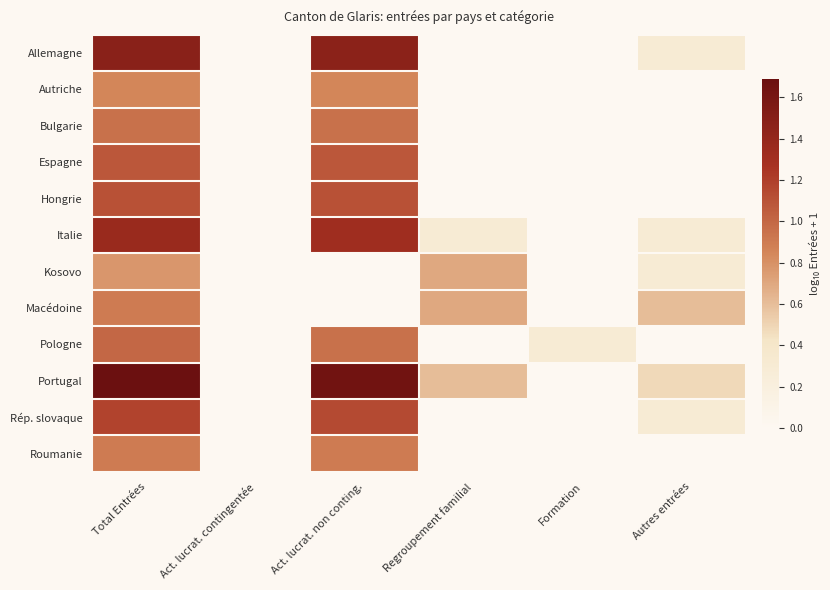

Reading right to left, what are all the values shown in this chart?

Allemagne: Autres entrées=0.3	Formation=0.0	Regroupement familial=0.0	Act. lucrat. non conting.=1.5	Act. lucrat. contingentée=0.0	Total Entrées=1.5
Autriche: Autres entrées=0.0	Formation=0.0	Regroupement familial=0.0	Act. lucrat. non conting.=0.8	Act. lucrat. contingentée=0.0	Total Entrées=0.8
Bulgarie: Autres entrées=0.0	Formation=0.0	Regroupement familial=0.0	Act. lucrat. non conting.=1.0	Act. lucrat. contingentée=0.0	Total Entrées=1.0
Espagne: Autres entrées=0.0	Formation=0.0	Regroupement familial=0.0	Act. lucrat. non conting.=1.1	Act. lucrat. contingentée=0.0	Total Entrées=1.1
Hongrie: Autres entrées=0.0	Formation=0.0	Regroupement familial=0.0	Act. lucrat. non conting.=1.1	Act. lucrat. contingentée=0.0	Total Entrées=1.1
Italie: Autres entrées=0.3	Formation=0.0	Regroupement familial=0.3	Act. lucrat. non conting.=1.3	Act. lucrat. contingentée=0.0	Total Entrées=1.4
Kosovo: Autres entrées=0.3	Formation=0.0	Regroupement familial=0.7	Act. lucrat. non conting.=0.0	Act. lucrat. contingentée=0.0	Total Entrées=0.8
Macédoine: Autres entrées=0.6	Formation=0.0	Regroupement familial=0.7	Act. lucrat. non conting.=0.0	Act. lucrat. contingentée=0.0	Total Entrées=0.9
Pologne: Autres entrées=0.0	Formation=0.3	Regroupement familial=0.0	Act. lucrat. non conting.=1.0	Act. lucrat. contingentée=0.0	Total Entrées=1.0
Portugal: Autres entrées=0.5	Formation=0.0	Regroupement familial=0.6	Act. lucrat. non conting.=1.6	Act. lucrat. contingentée=0.0	Total Entrées=1.7
Rép. slovaque: Autres entrées=0.3	Formation=0.0	Regroupement familial=0.0	Act. lucrat. non conting.=1.1	Act. lucrat. contingentée=0.0	Total Entrées=1.2
Roumanie: Autres entrées=0.0	Formation=0.0	Regroupement familial=0.0	Act. lucrat. non conting.=0.9	Act. lucrat. contingentée=0.0	Total Entrées=0.9